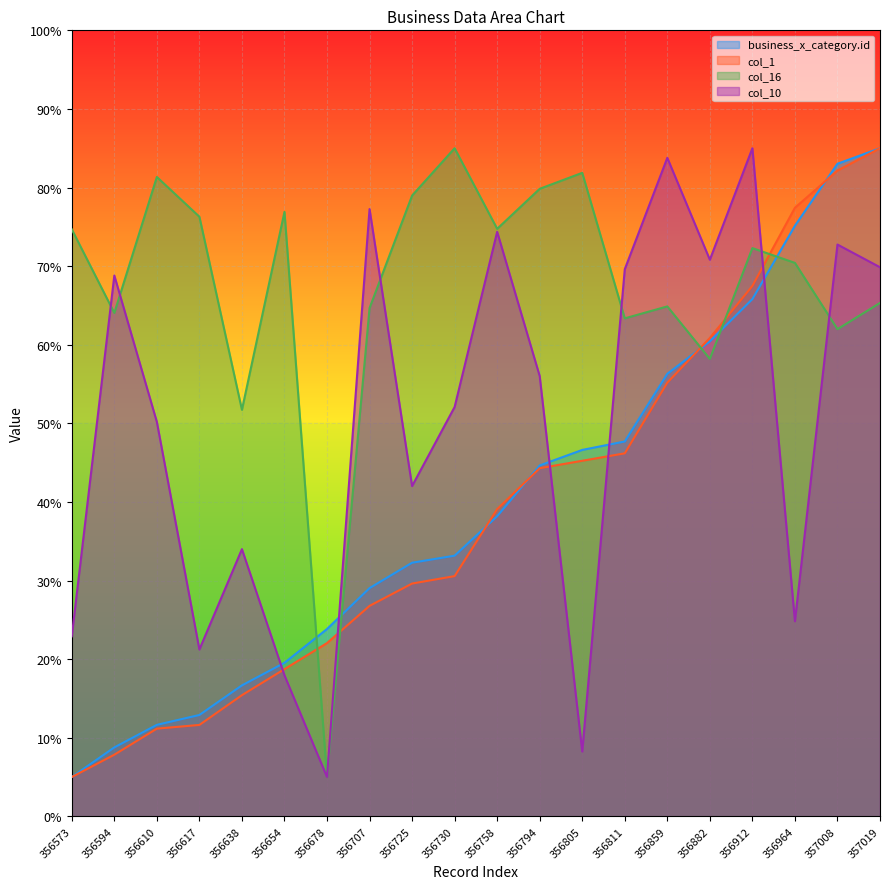

At which label does col_10 reach its minimum?

356678